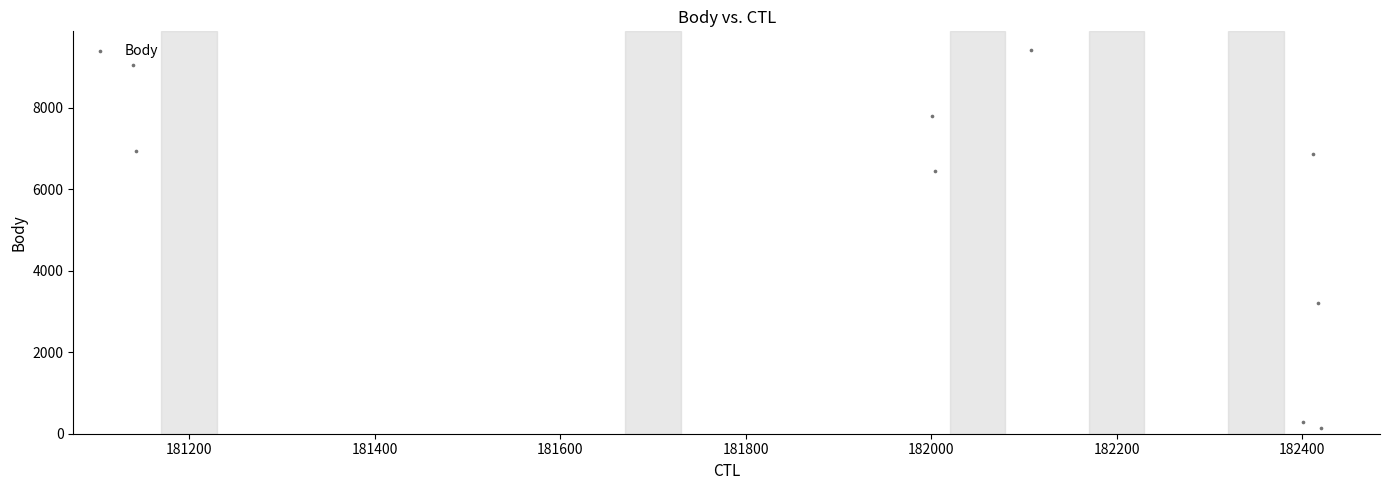

What Y value in the scatter plot is closest to 4769?

3200